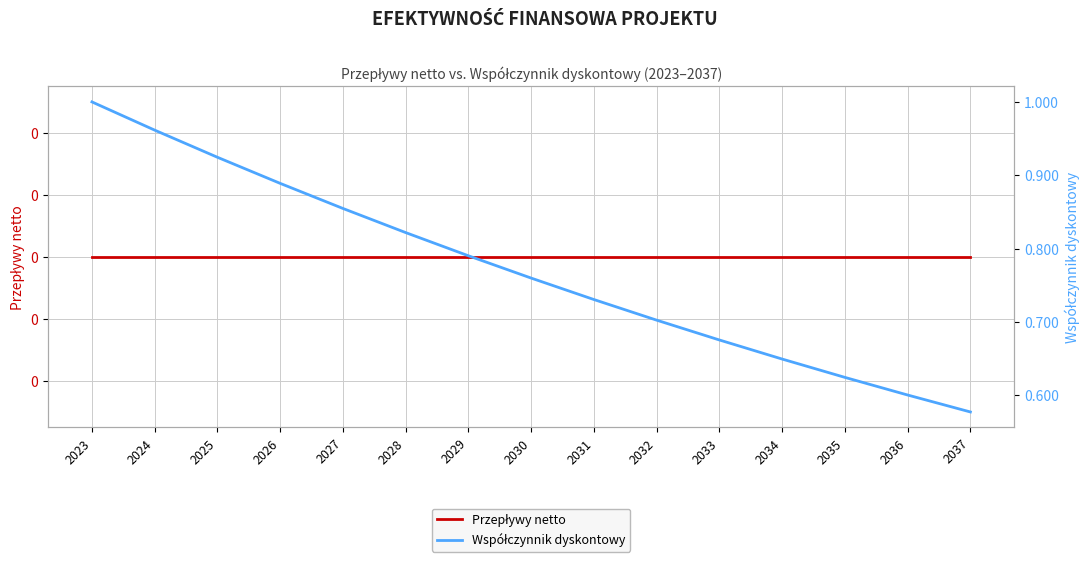

What are all the series names shown in the legend?

Przepływy netto, Współczynnik dyskontowy